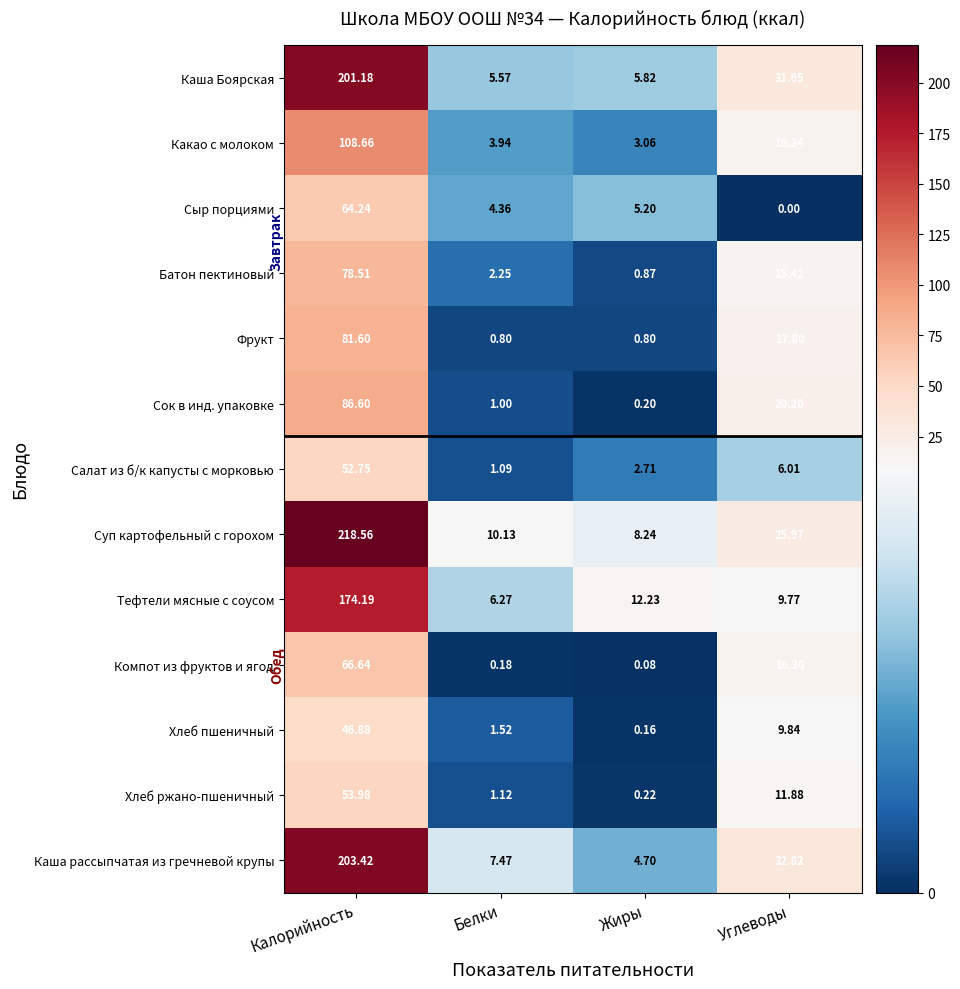

How many series are shown in this chart?

13